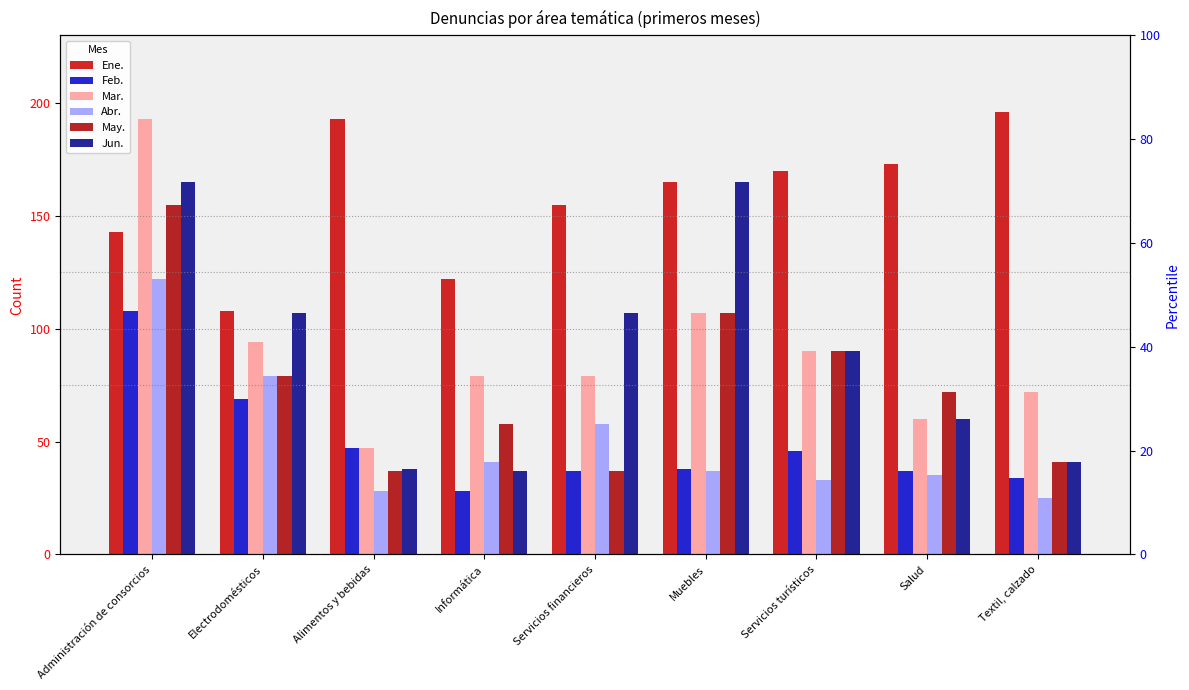

List the series in order of their peak value, lowest first.

Feb., Abr., May., Jun., Mar., Ene.